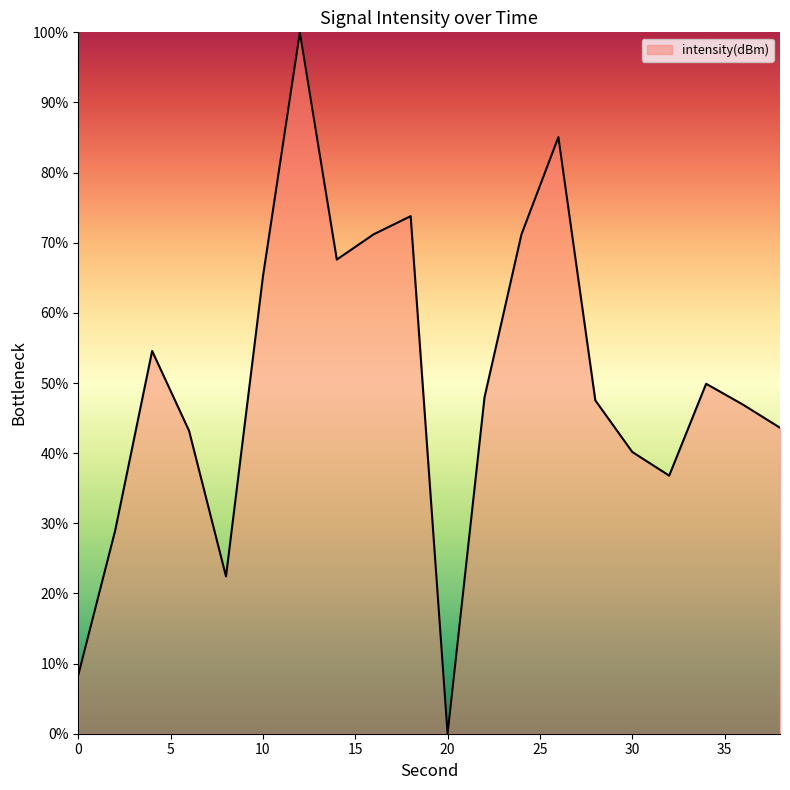

How many distinct data groups are displayed?

1